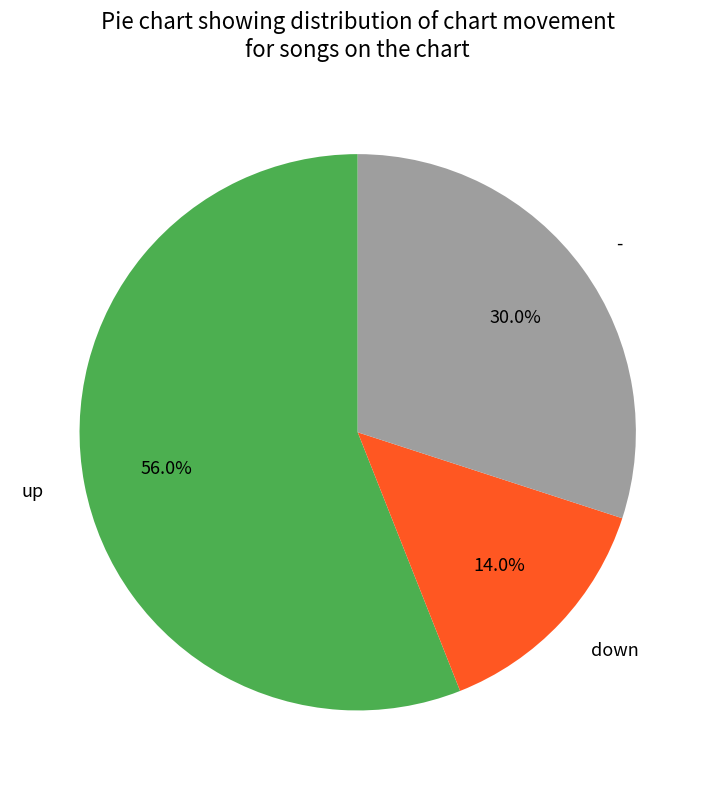

Which category has the smallest portion of the pie?

down